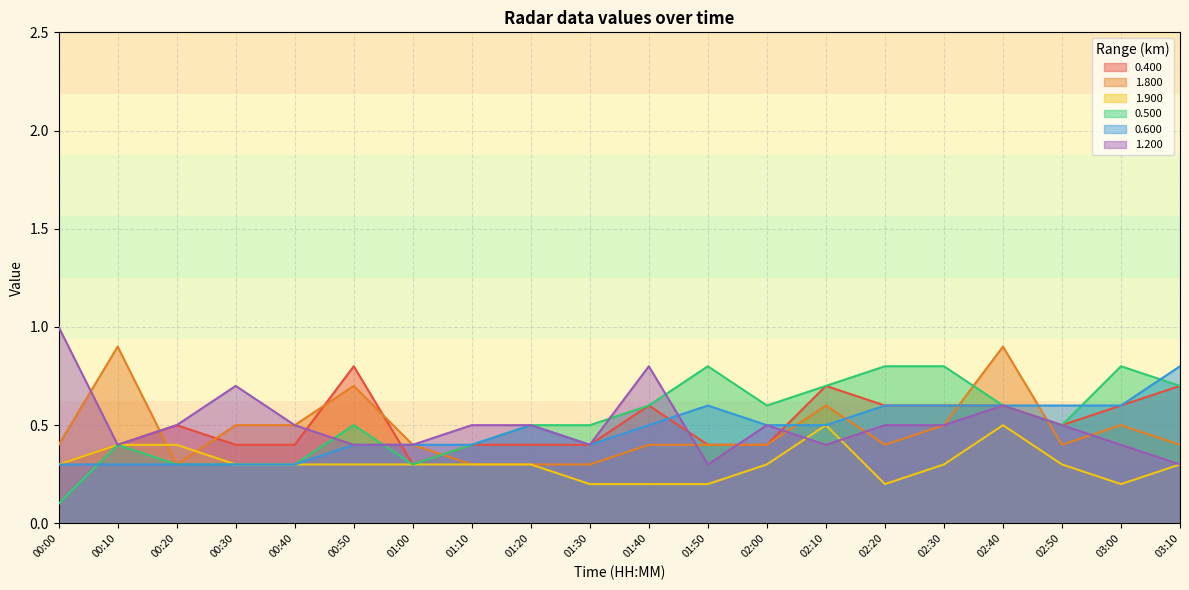

What is the label of the 9th point from the right?

01:50